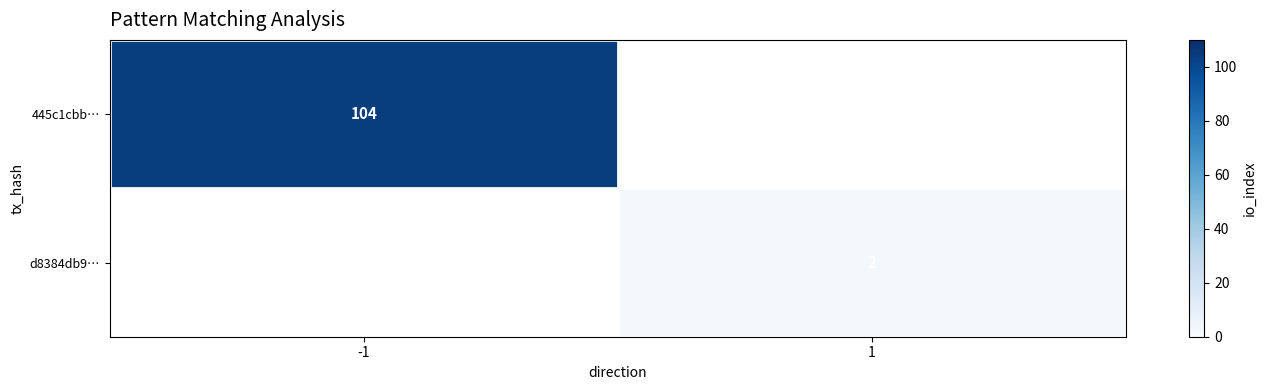

The d8384db9… series shows 0 at 1. True or false?

False